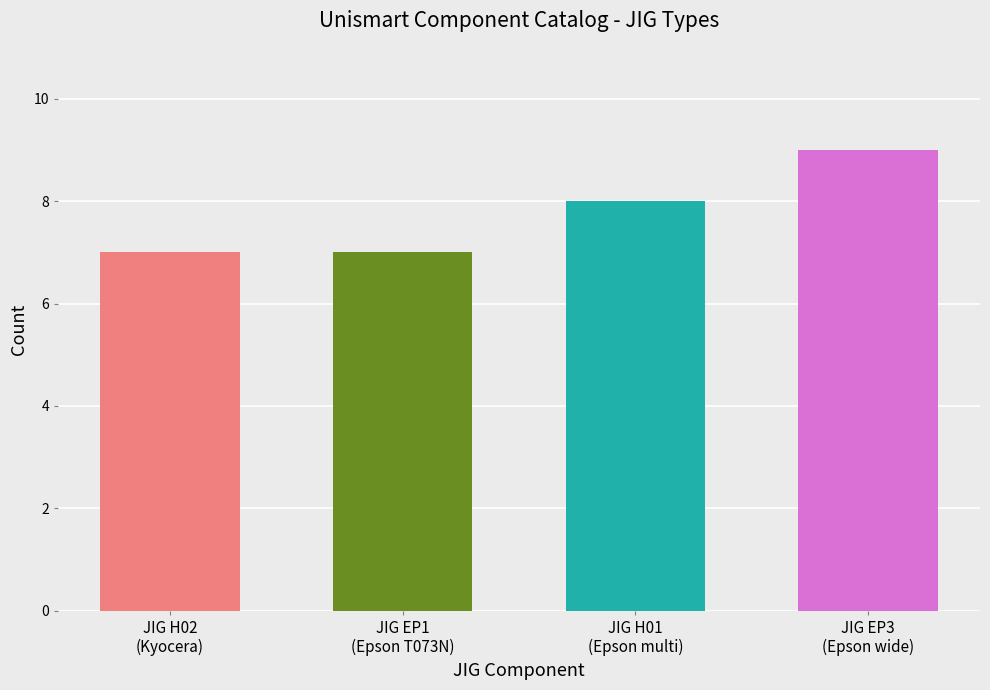

Reading right to left, transcribe all the data shown in this chart.

9	8	7	7